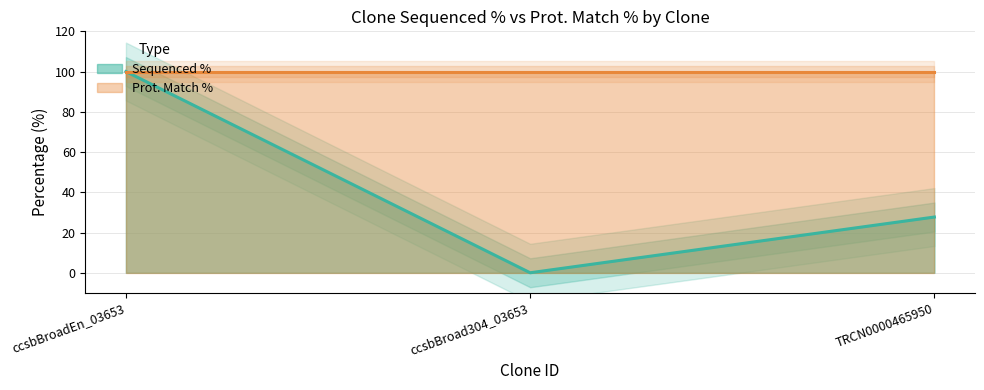

Reading left to right, what are all the values shown in this chart?

100.0	0.0	27.7